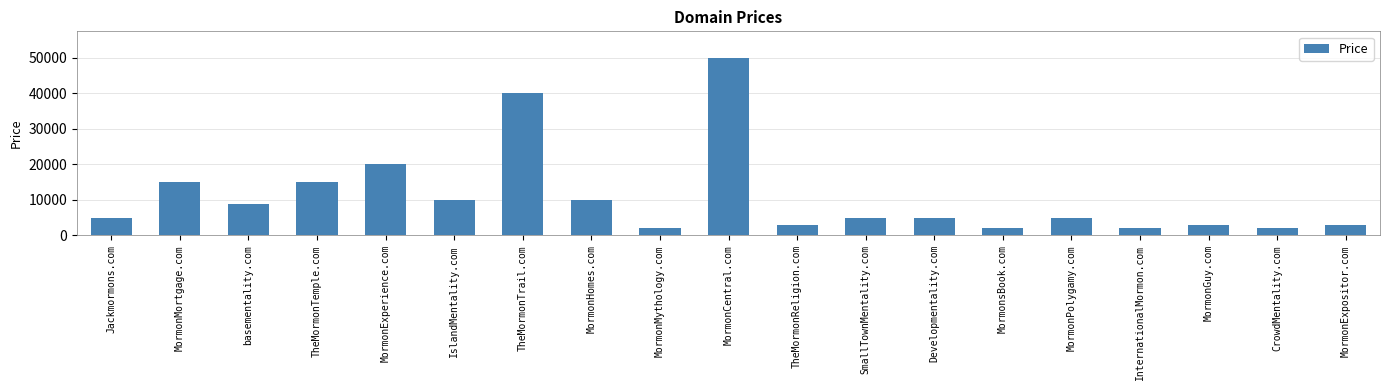

At which label is the value closest to 25888?

MormonExperience.com